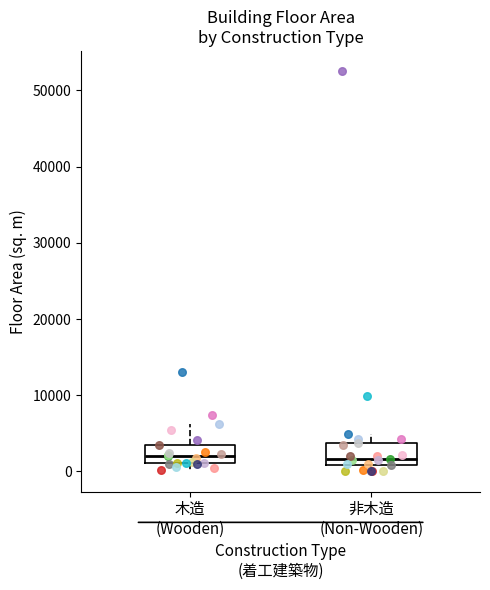

Where is the lower edge of the box for 非木造 (Non-Wooden) on the y-axis? The values are not printed on the chart, so give them approximately, as read against the axis.

1000